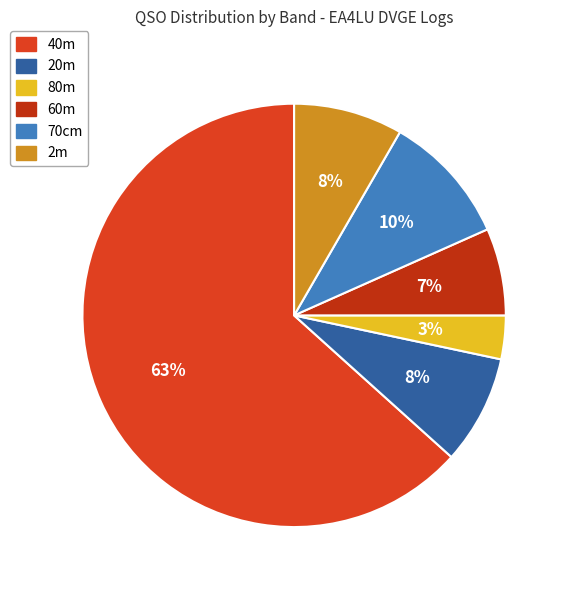

Count the number of slices in the pie.

6